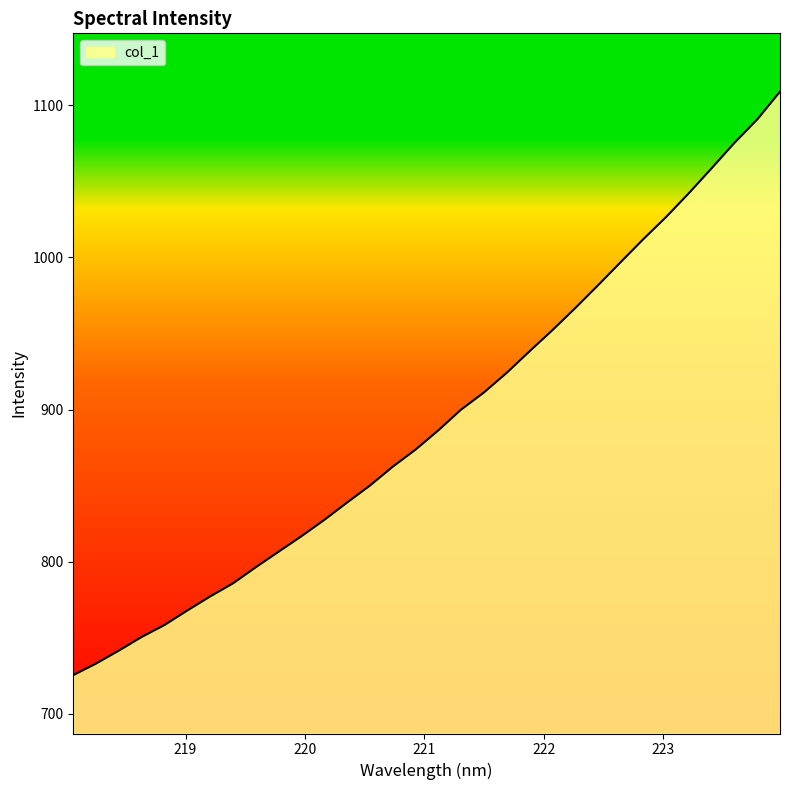

What is the maximum value shown in the chart?

1108.9